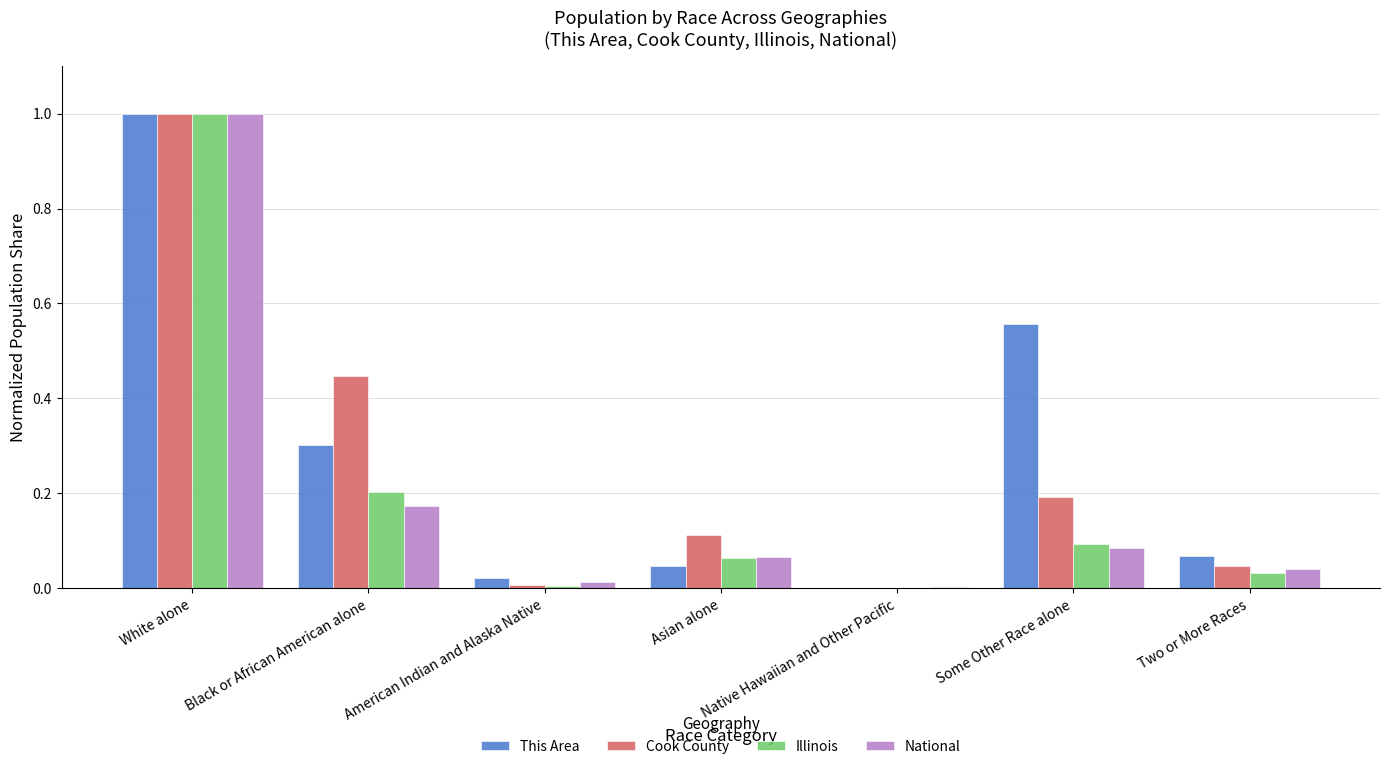

What is the sum of all This Area values?

2.0